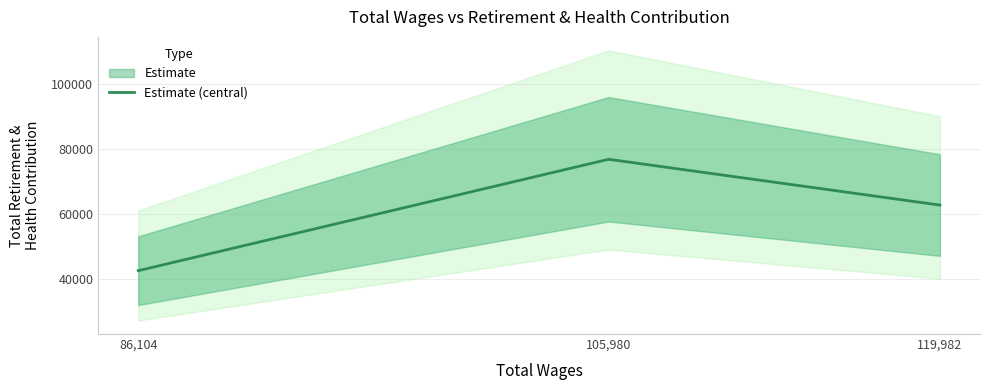

Read the value at 86,104, to the nearest 10.

42410